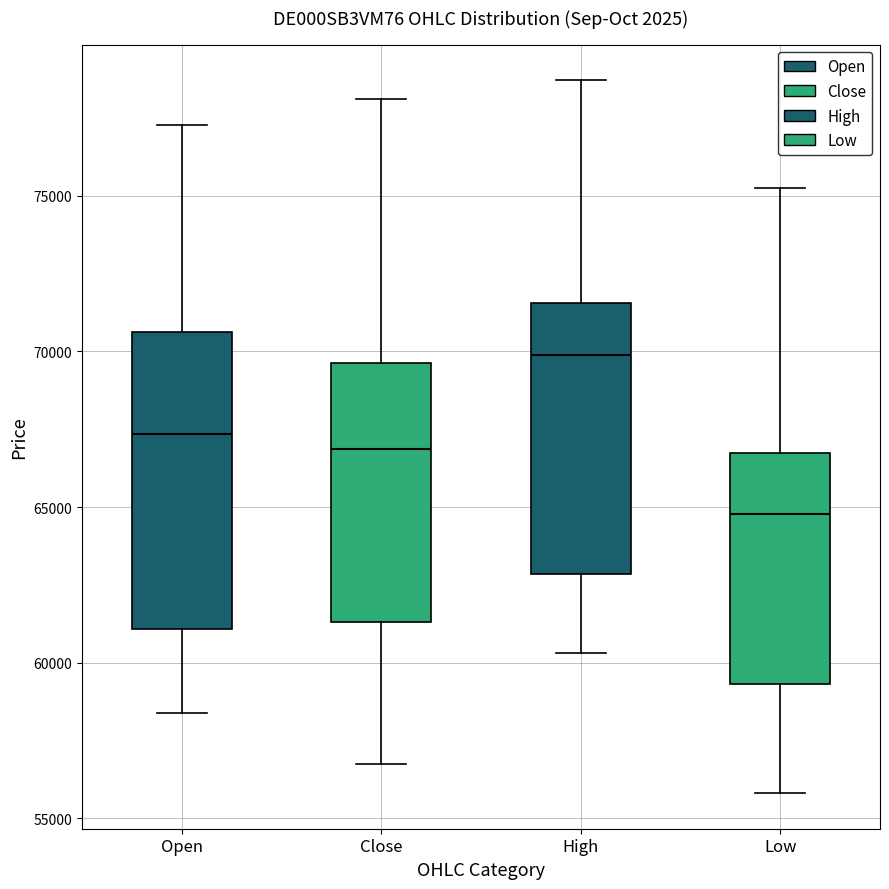

Reading left to right, transcribe this box plot: for each box, give where its median line is, the range the box spans, and where its two whiskers end, as read against the y-axis. The values are not printed on the chart, so give them approximately, as read against the axis.

Open: median 67500, box 61000 to 70500, whiskers 58500 to 77500
Close: median 67000, box 61500 to 69500, whiskers 56500 to 78000
High: median 70000, box 63000 to 71500, whiskers 60500 to 78500
Low: median 65000, box 59500 to 66500, whiskers 56000 to 75500